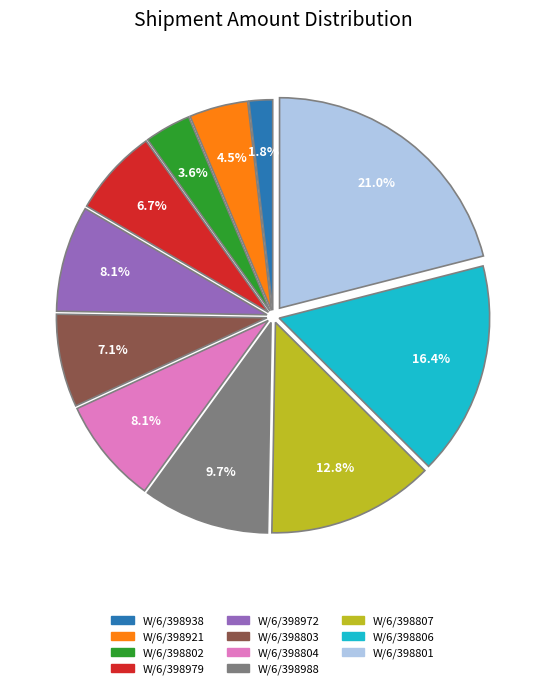

Is there any slice that represents more than half of the pie?

No